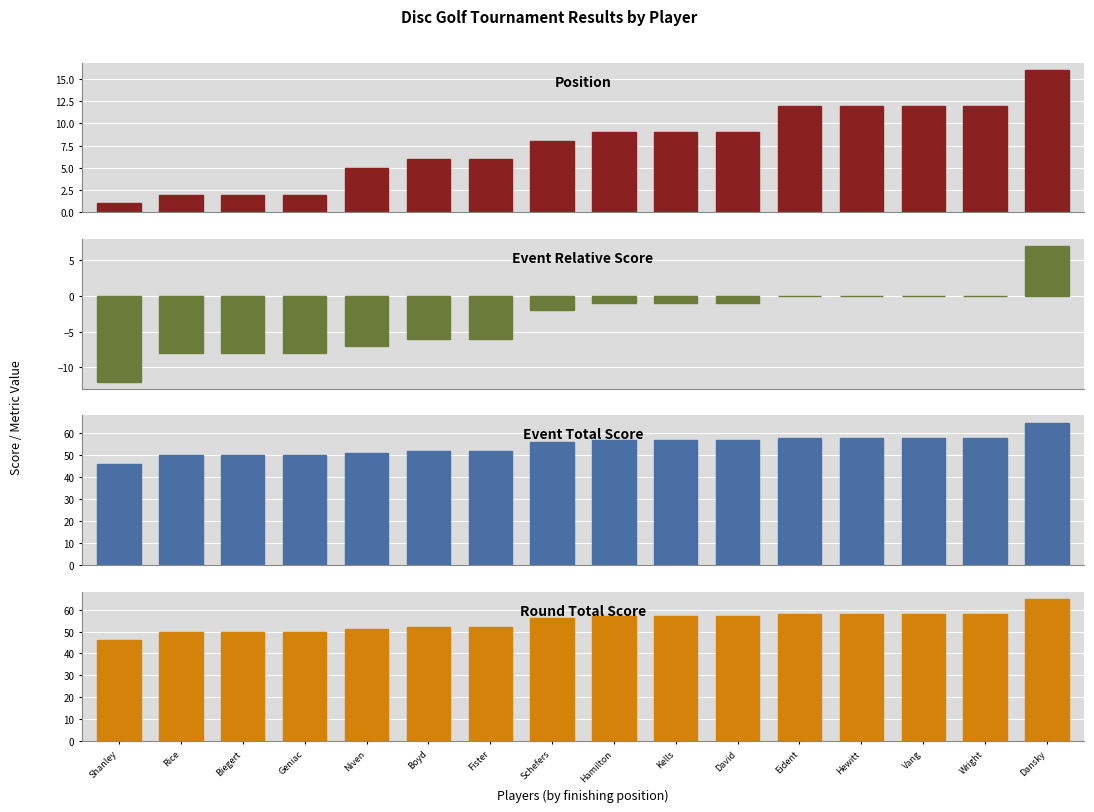

Which series has the widest spread of values?

Event Relative Score